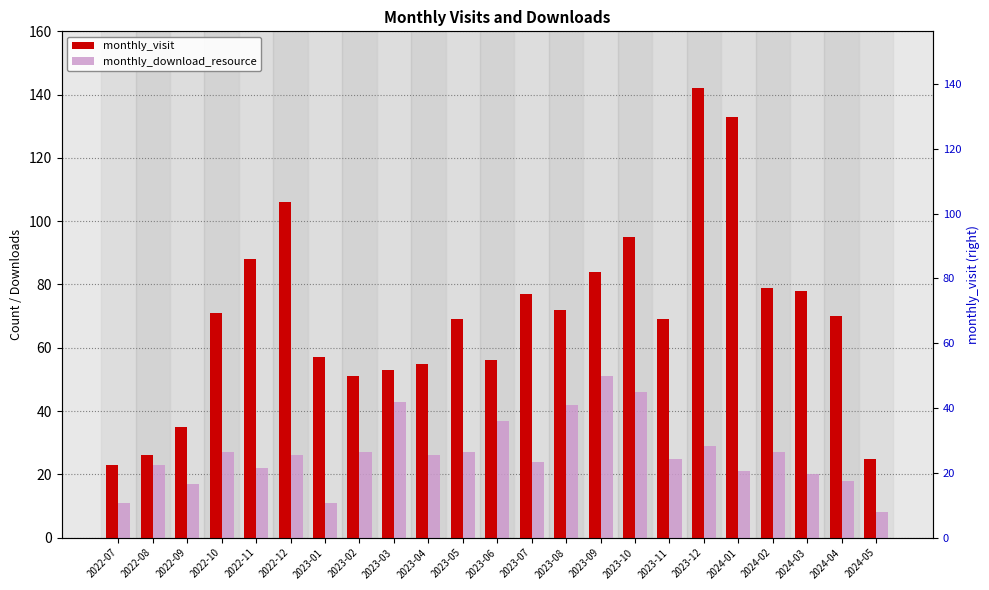

At which label is monthly_visit closest to 82?

2023-09